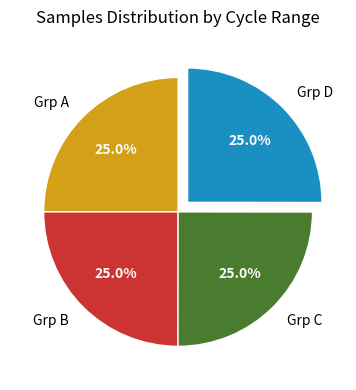

Does Grp D represent more than half of the total?

No